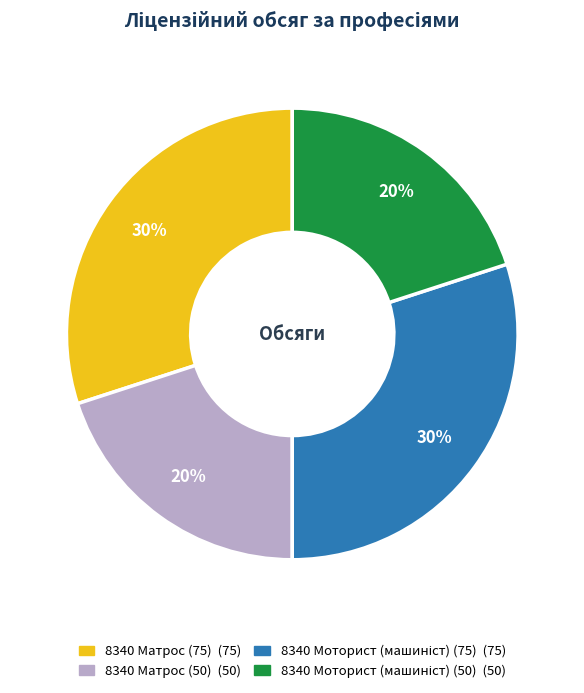

Is 8340 Матрос (75) the majority of the pie?

No